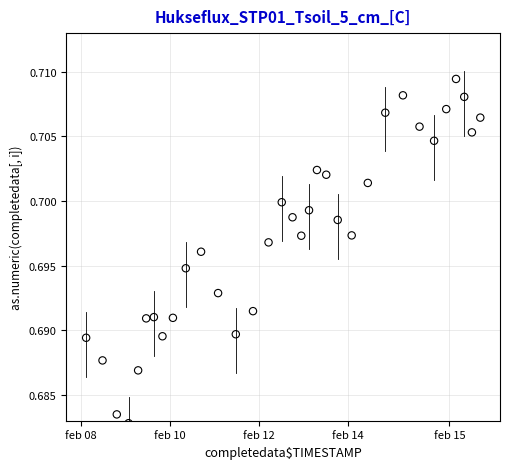

What is the range of X values (max minus min)?

31.0